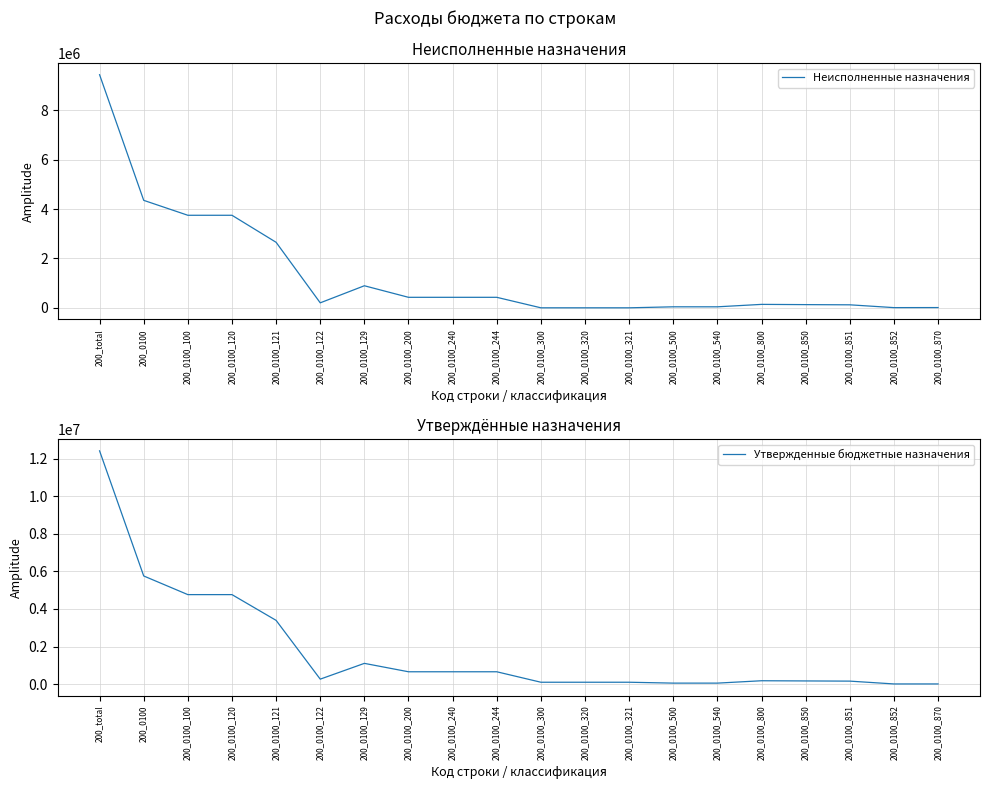

Does the chart have visible grid lines?

Yes